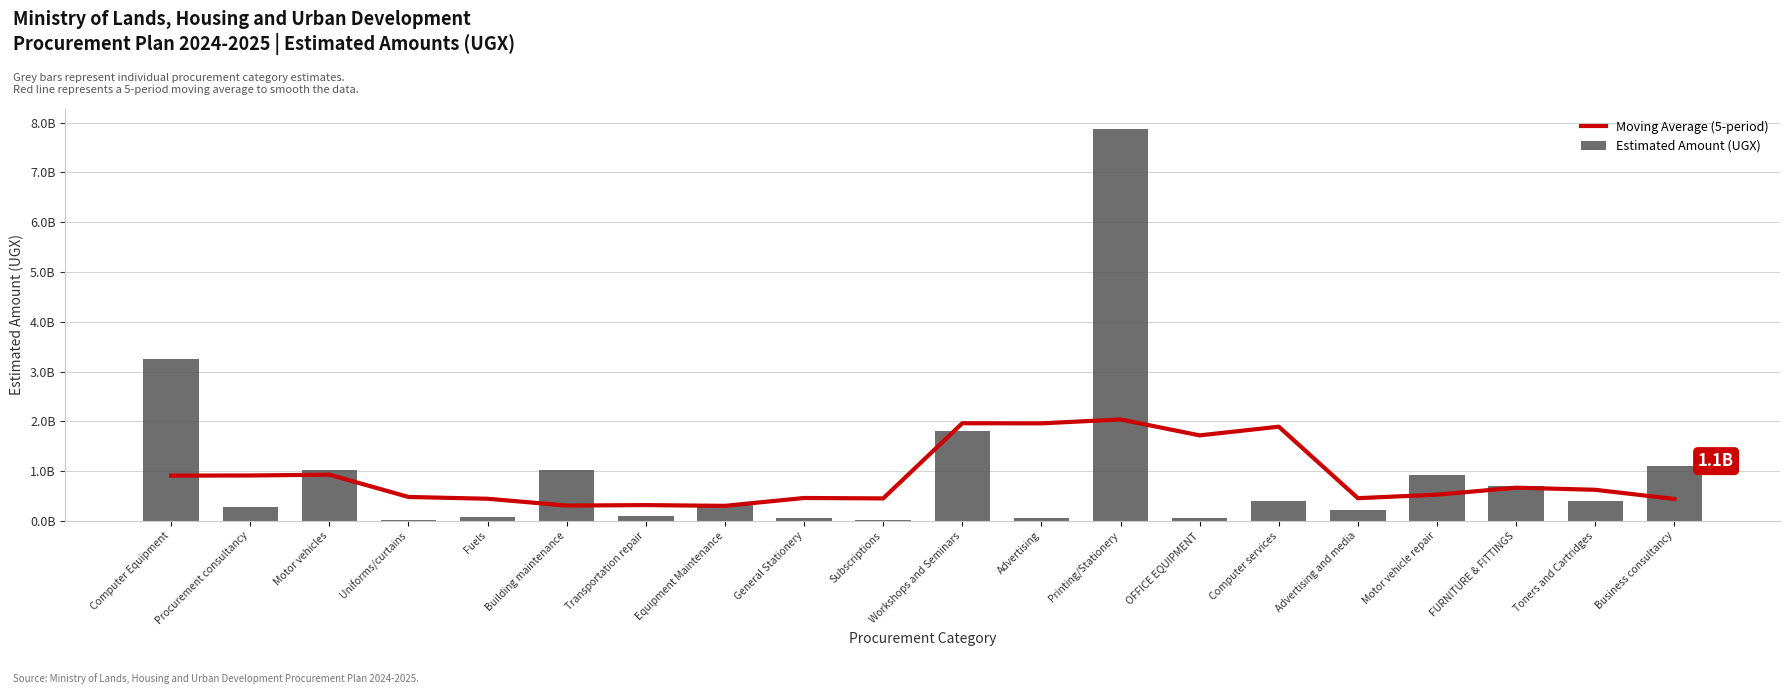

What is the difference between the Moving Average (5-period) values at Advertising and Workshops and Seminars?

2400000